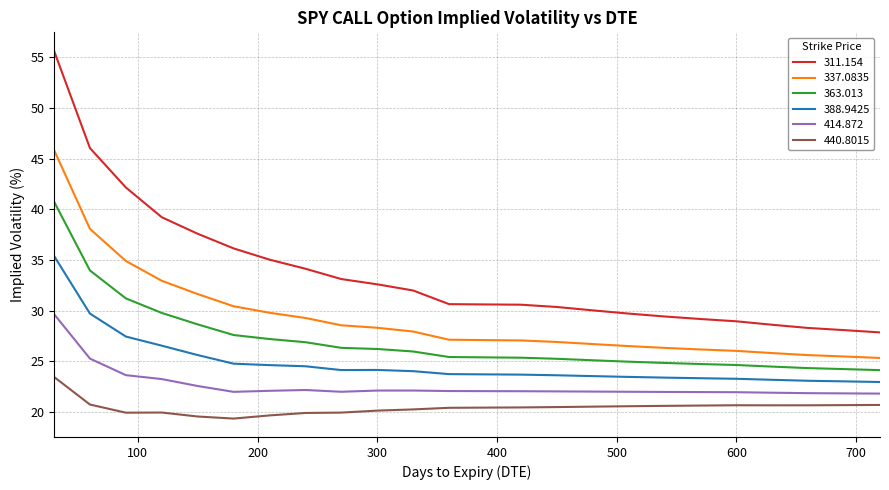

List the series in order of their peak value, highest first.

311.154, 337.0835, 363.013, 388.9425, 414.872, 440.8015